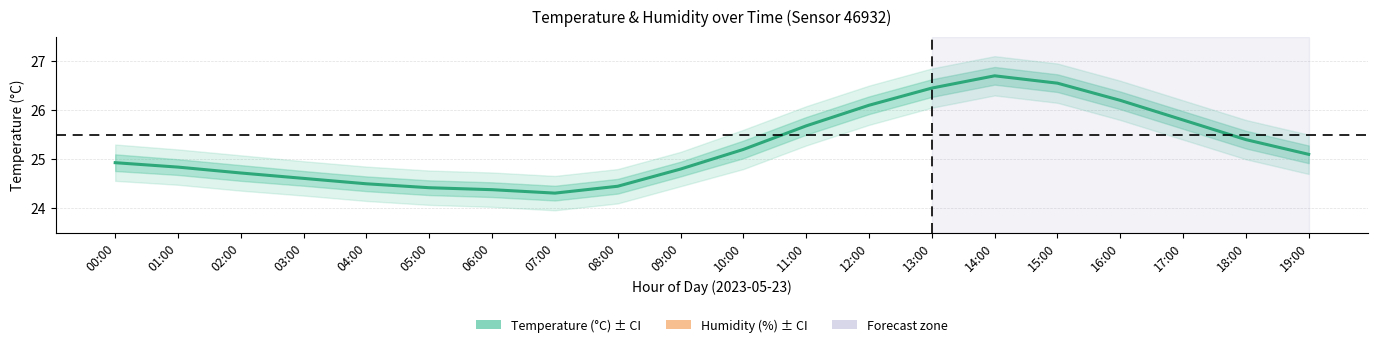

How many values in the Temperature (°C) series exceed 25?

10